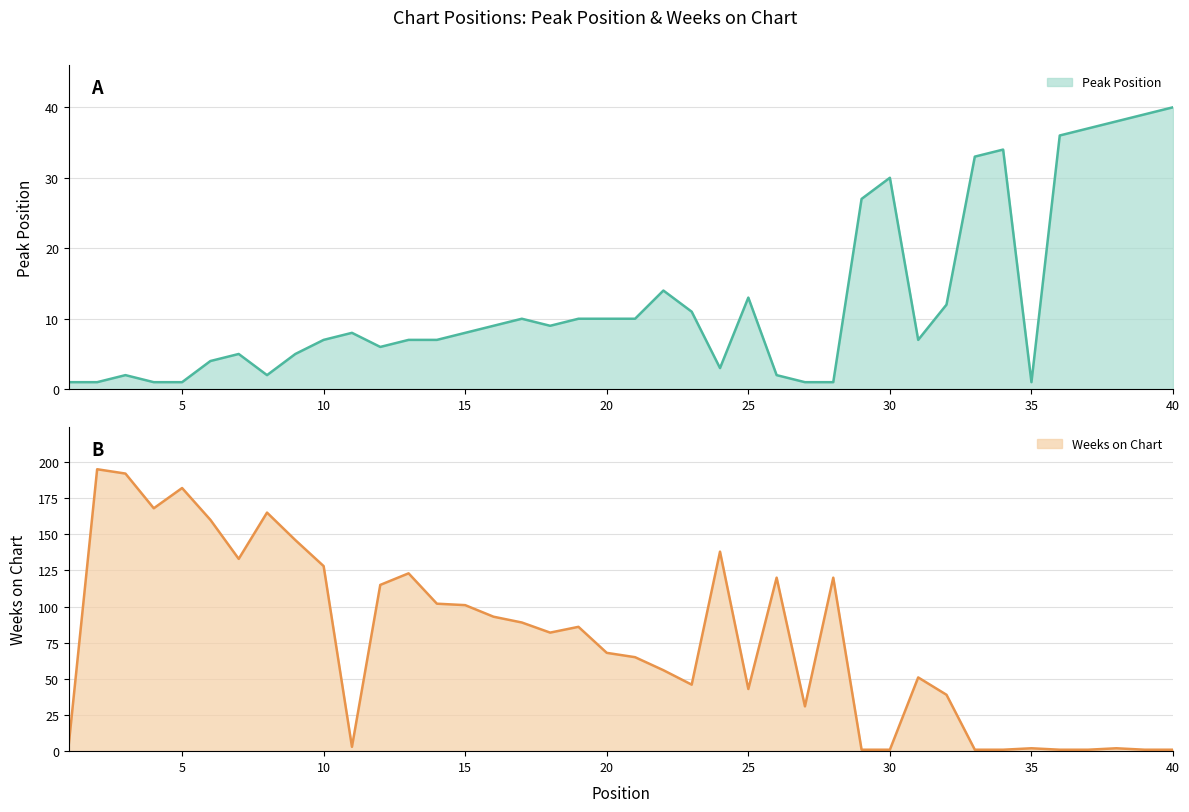

What is the total value across all series at 40?

41